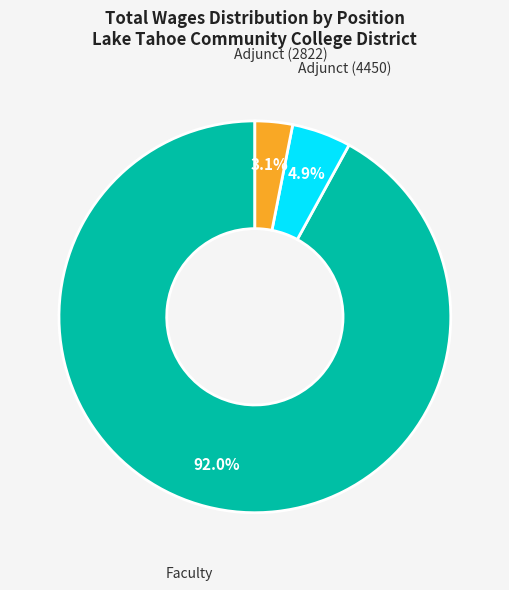

To the nearest percent, what percentage of the pie is Adjunct (2822)?

3%